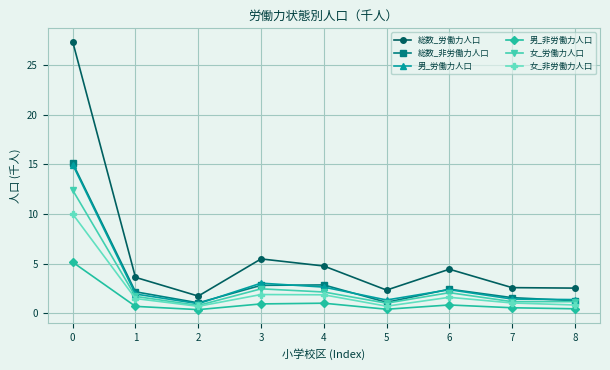

What is the minimum value for 男_労働力人口?

0.9